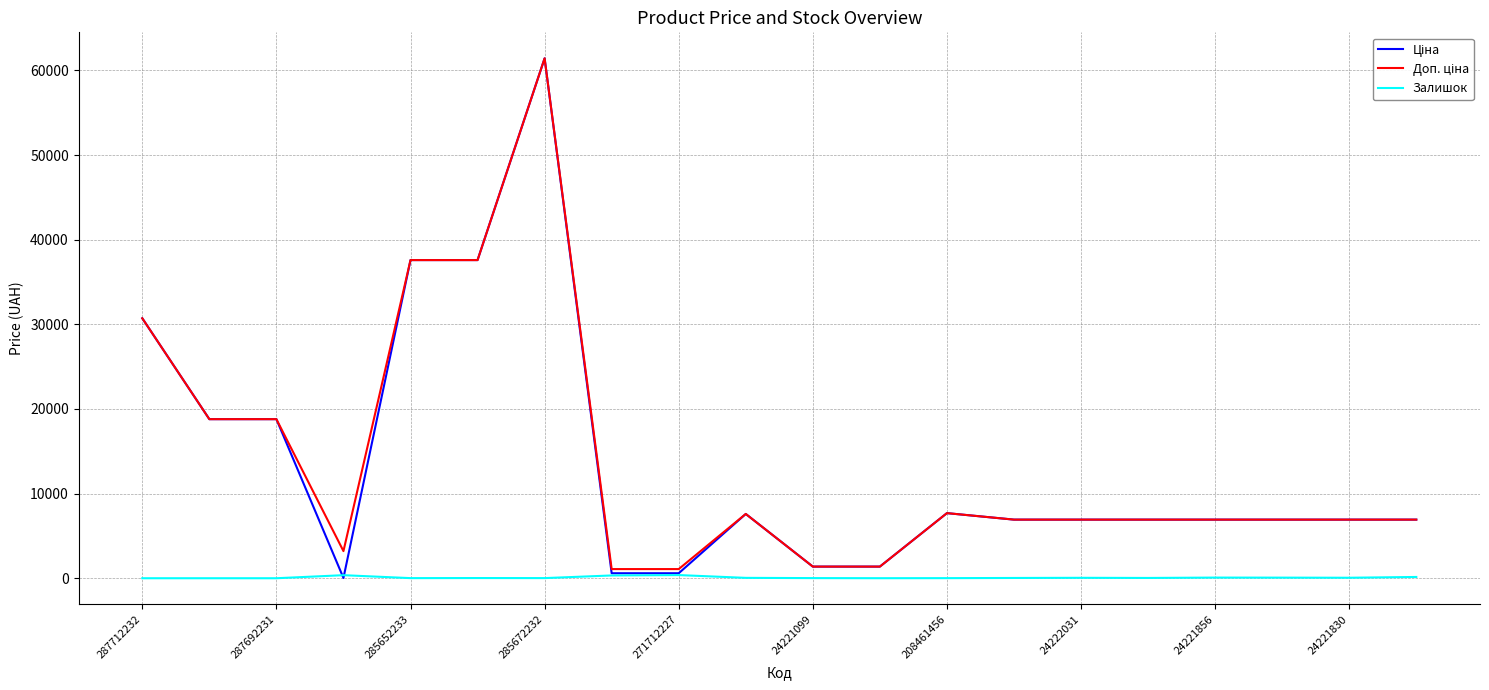

True or false: Залишок has more than 1 points higher than both neighbors.

True